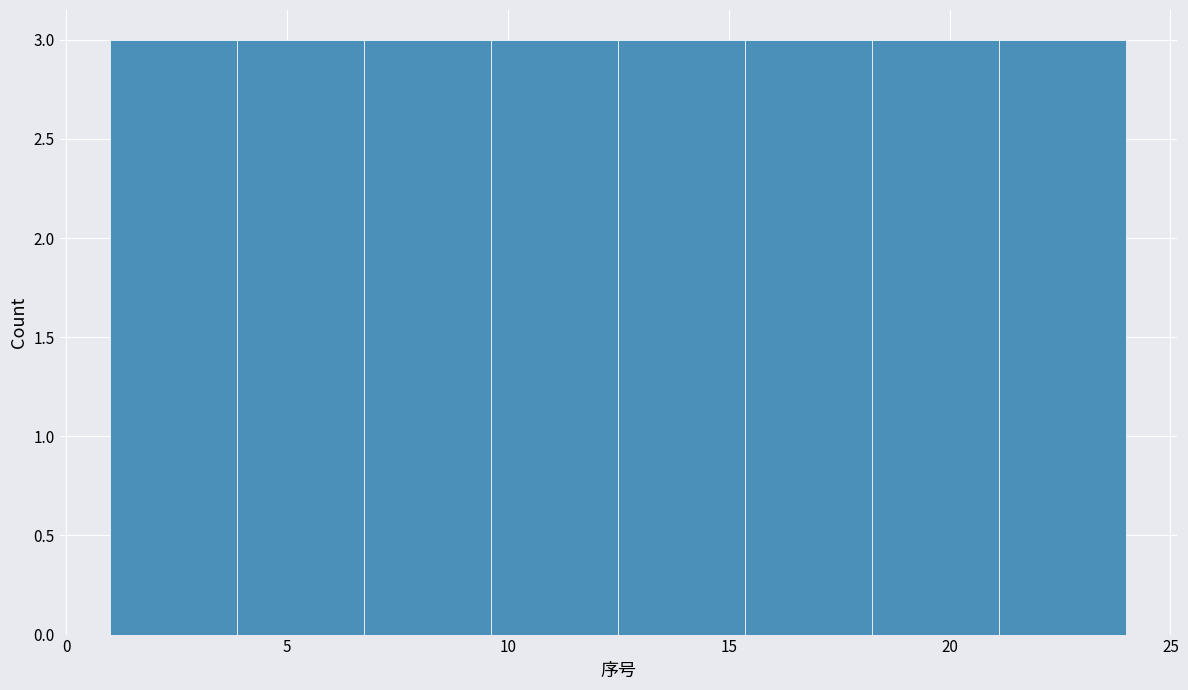

Reading left to right, transcribe this chart: for each bar, give the range it covers on the x-axis and its height. Neither the bar edges nor the heights are printed on the chart, so give them approximately, as read against the axes.

1.0 to 4.0: 3
4.0 to 7.0: 3
7.0 to 9.5: 3
9.5 to 12.5: 3
12.5 to 15.5: 3
15.5 to 18.5: 3
18.5 to 21.0: 3
21.0 to 24.0: 3